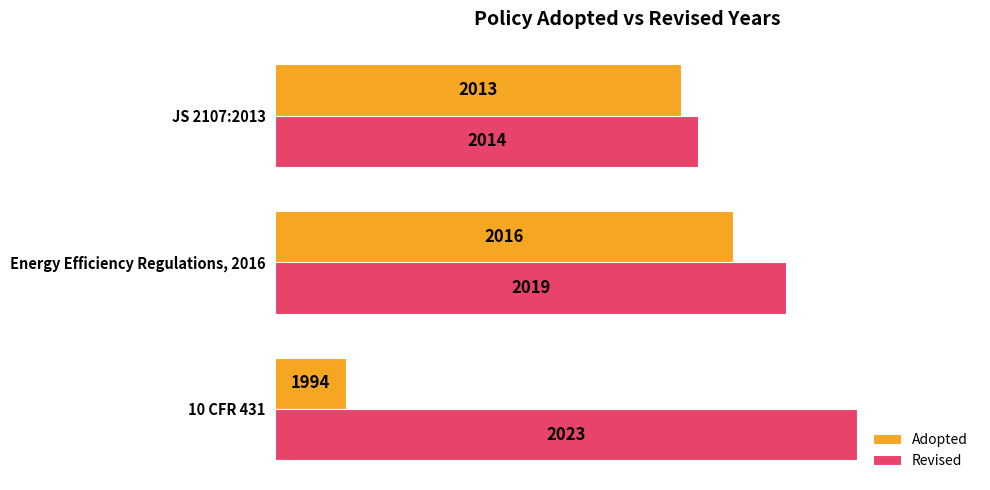

At how many categories does at least one series exceed 17?

3